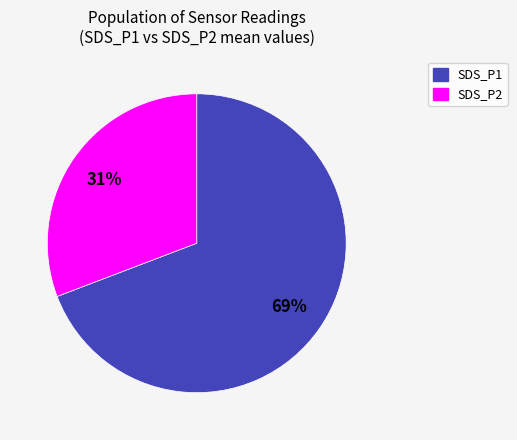

Count the number of slices in the pie.

2